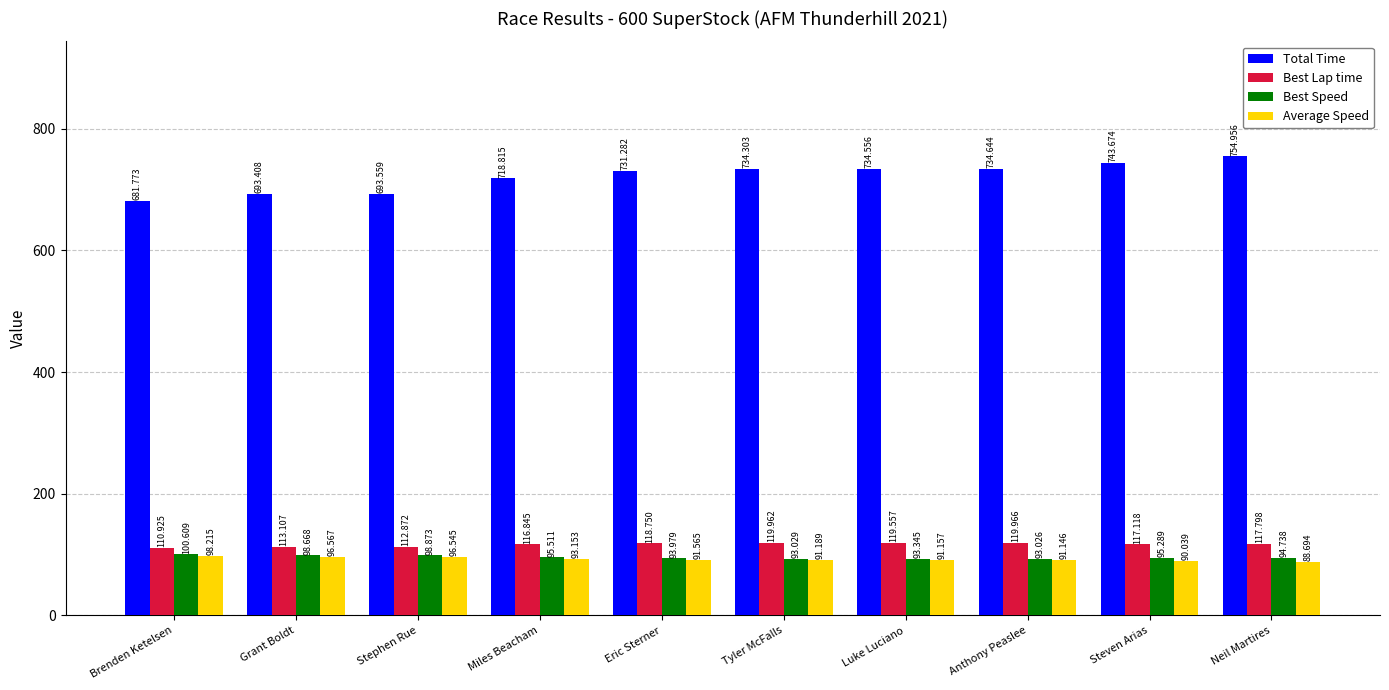

Rank the series by their maximum value, from lowest to highest.

Average Speed, Best Speed, Best Lap time, Total Time